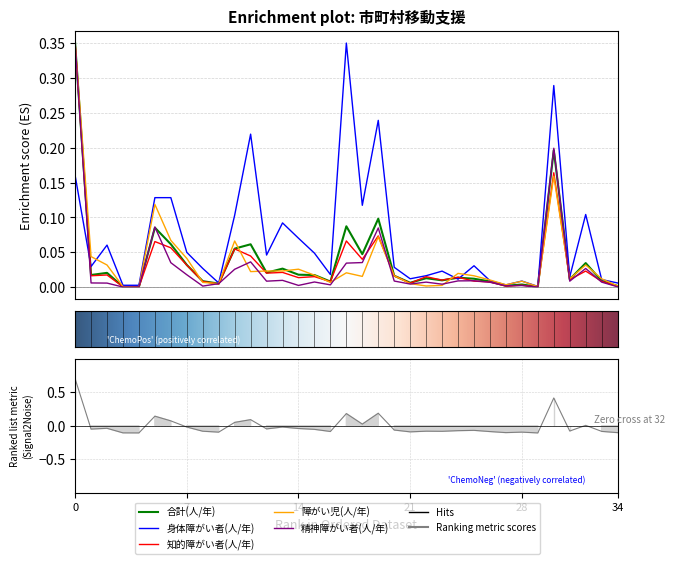

How many times do 身体障がい者(人/年) and 障がい児(人/年) cross each other?

7